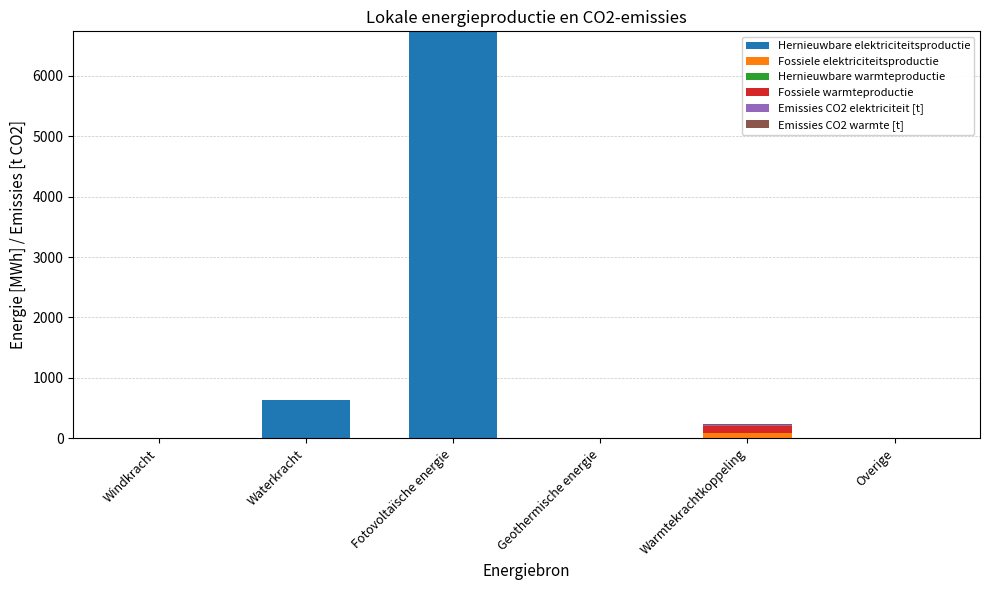

Which category has the highest value in the Hernieuwbare elektriciteitsproductie series?

Fotovoltaïsche energie